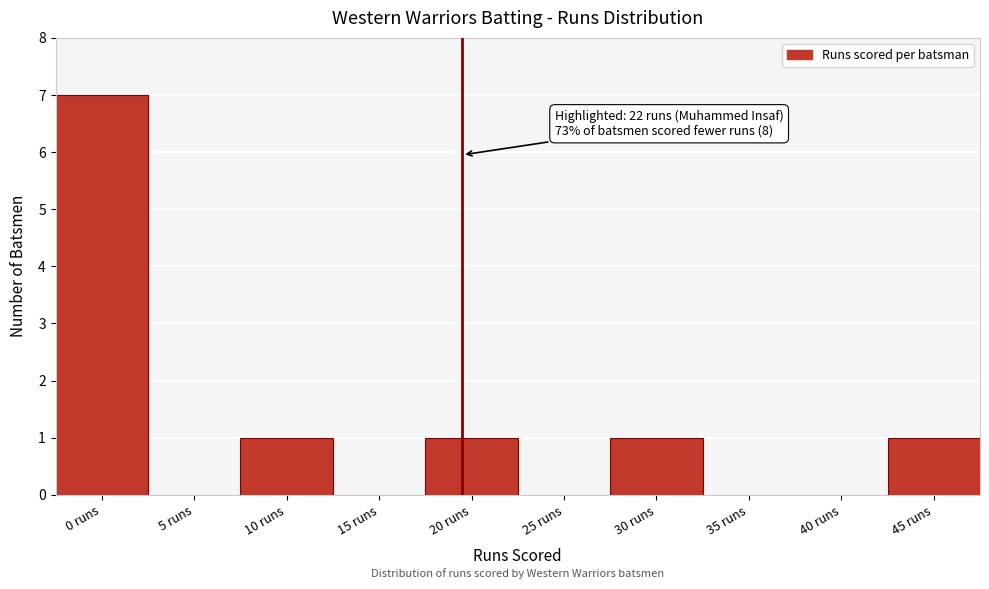

Reading left to right, list all the values displayed in this chart.

0 runs=7	5 runs=0	10 runs=1	15 runs=0	20 runs=1	25 runs=0	30 runs=1	35 runs=0	40 runs=0	45 runs=1